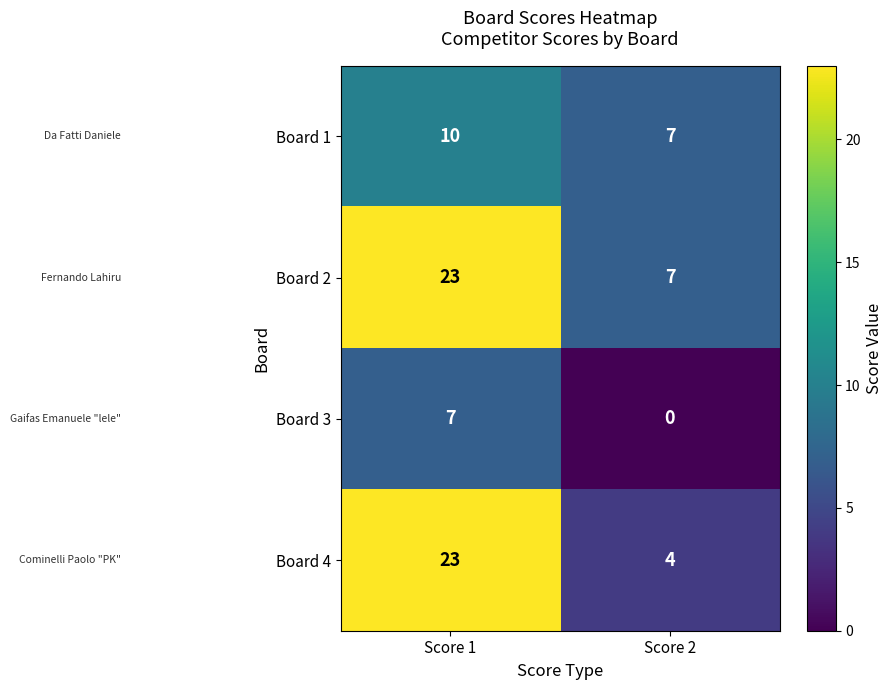

What is the total value across all series at Score 2?

18